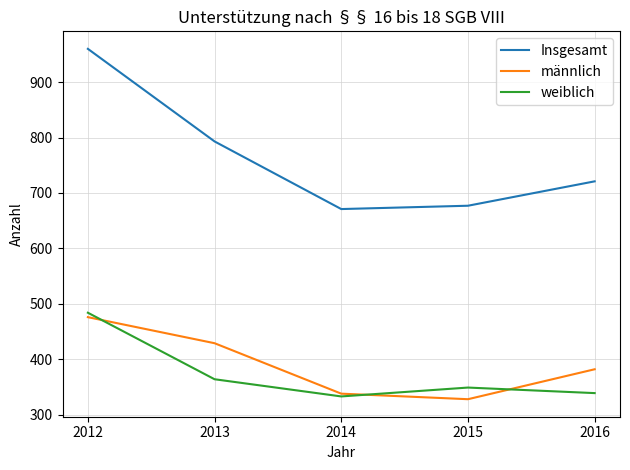

What is the difference between the highest and lowest values at 2014?

338